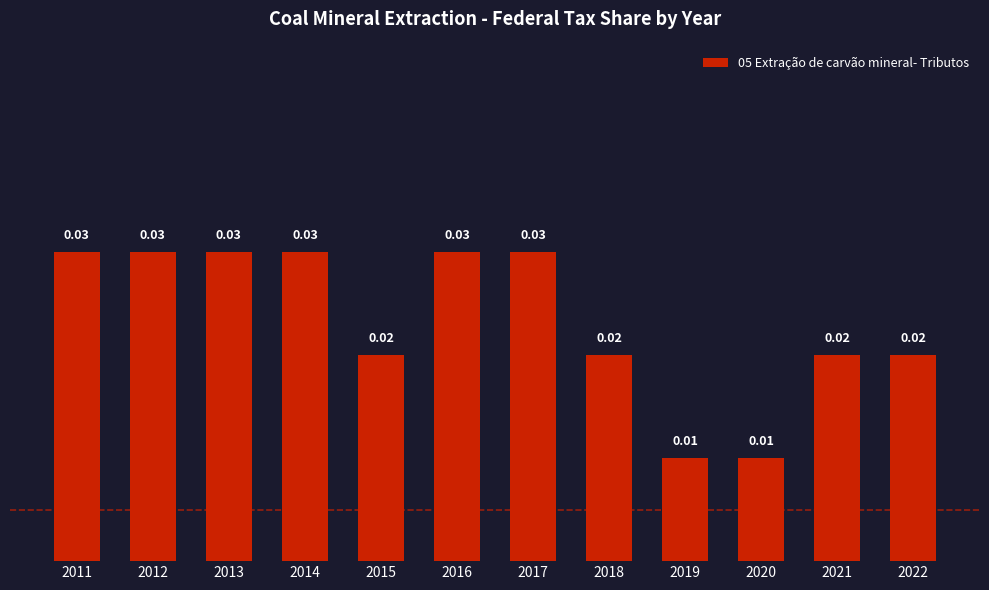

Between 2021 and 2019, which is larger?

2021